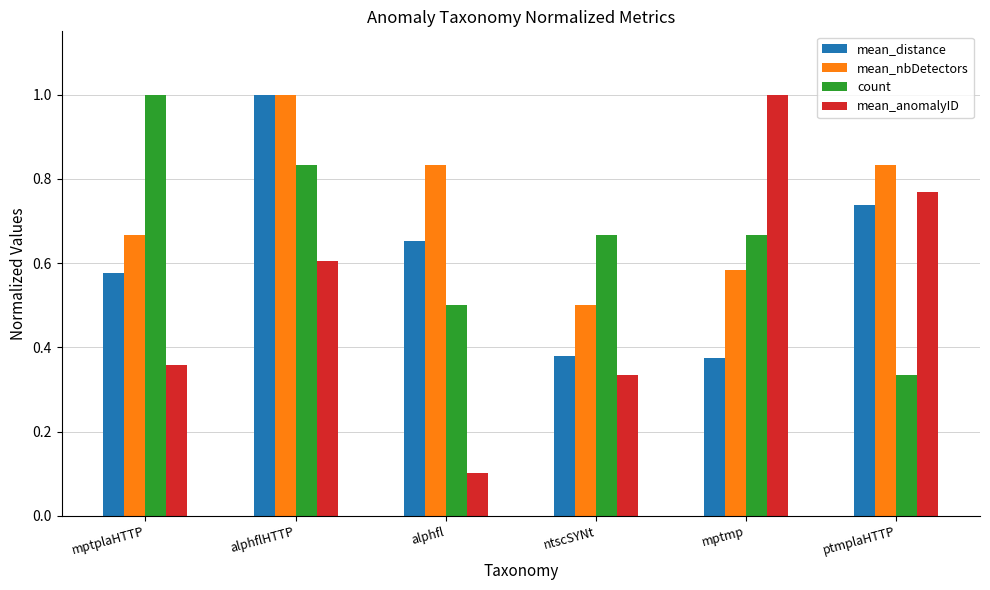

What is the label of the 1st bar from the right?

ptmplaHTTP